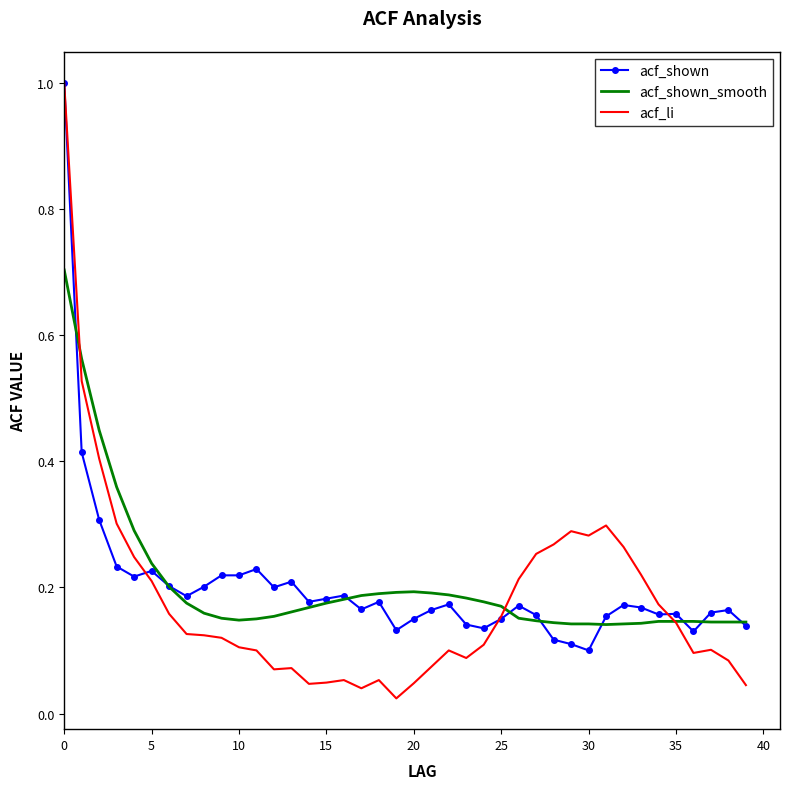

What is the maximum value for acf_shown_smooth?

0.7